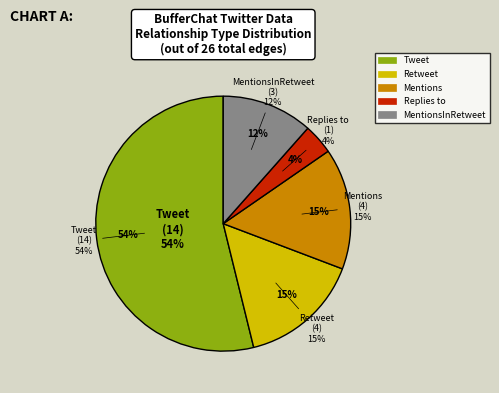

How much of the chart is everything except Tweet?

46.2%